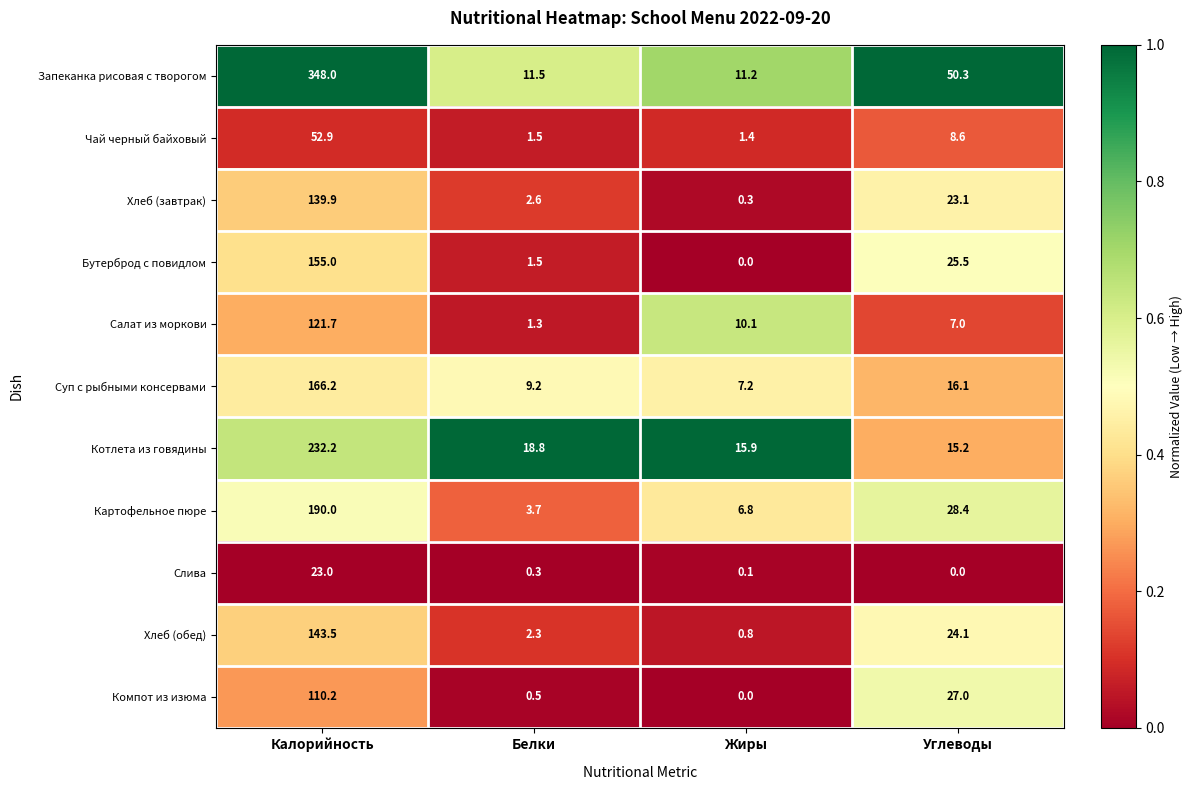

What is the average value of the Суп с рыбными консервами series?

49.7